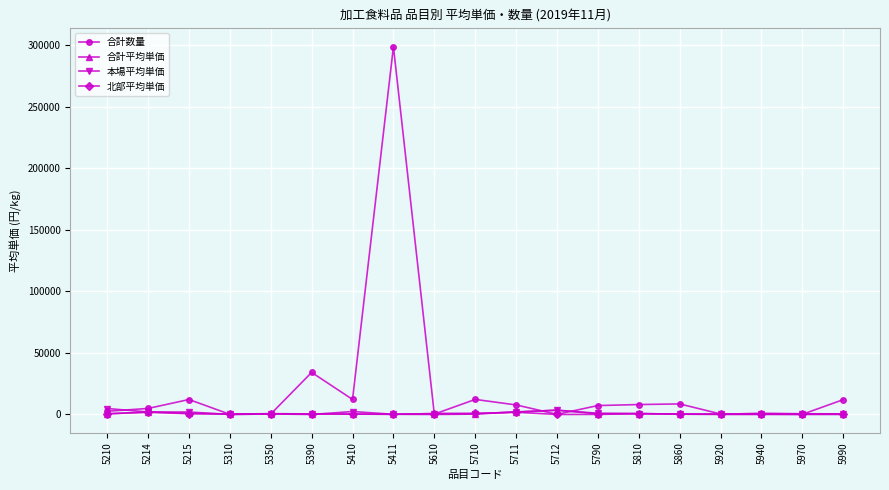

The value of 合計数量 at 5215 is 12134. True or false?

True